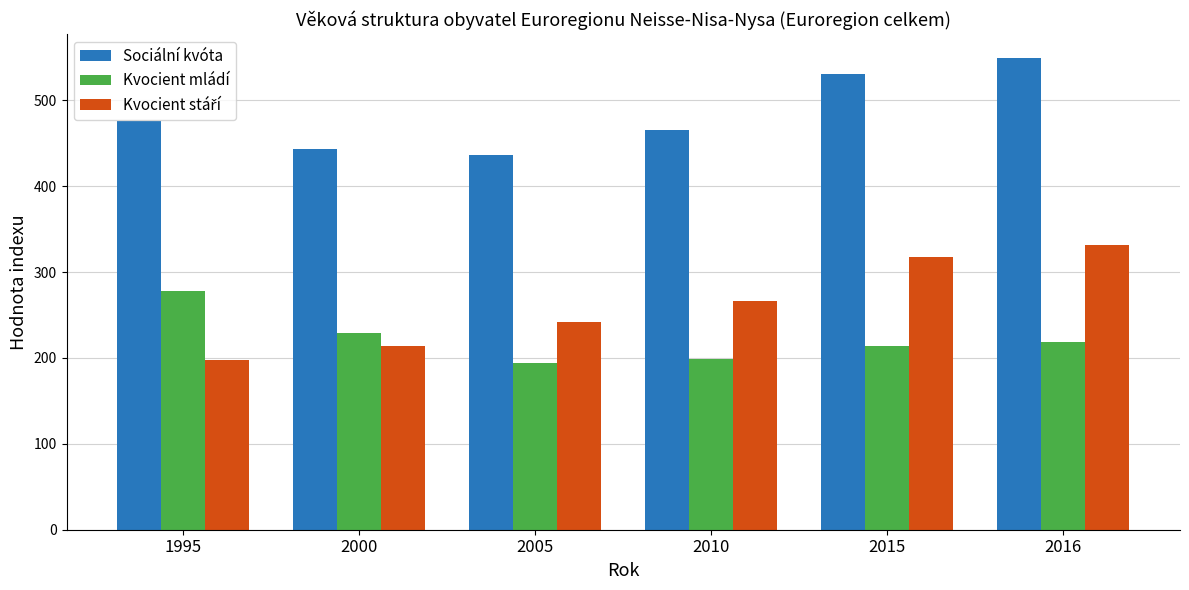

What is the total value across all series at 2016?

1099.2